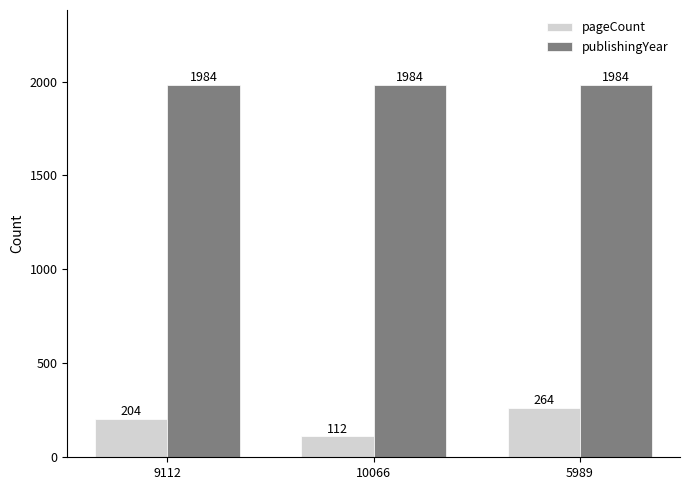

The value of pageCount at 9112 is 204. True or false?

True